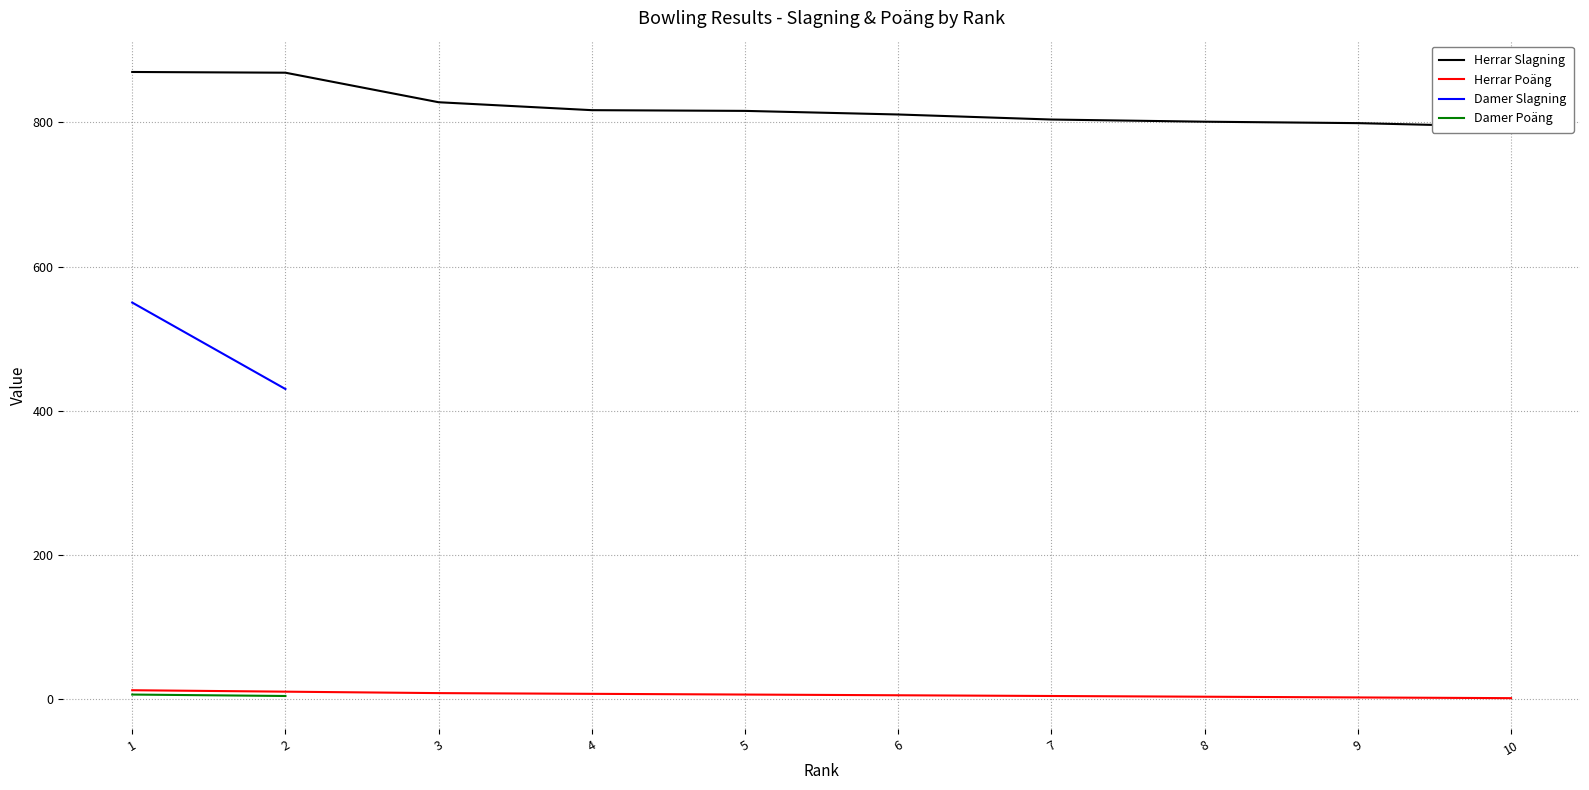

What is the sum of the Herrar Slagning values at 1 and 3?

1698